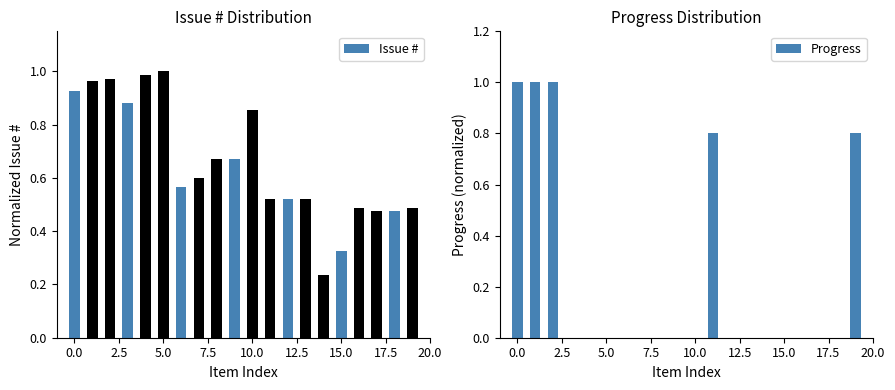

Reading right to left, what are all the values shown in this chart?

Issue #: 0.5	0.5	0.5	0.5	0.3	0.2	0.5	0.5	0.5	0.9	0.7	0.7	0.6	0.6	1.0	1.0	0.9	1.0	1.0	0.9
Progress: 0.8	0.0	0.0	0.0	0.0	0.0	0.0	0.0	0.8	0.0	0.0	0.0	0.0	0.0	0.0	0.0	0.0	1.0	1.0	1.0